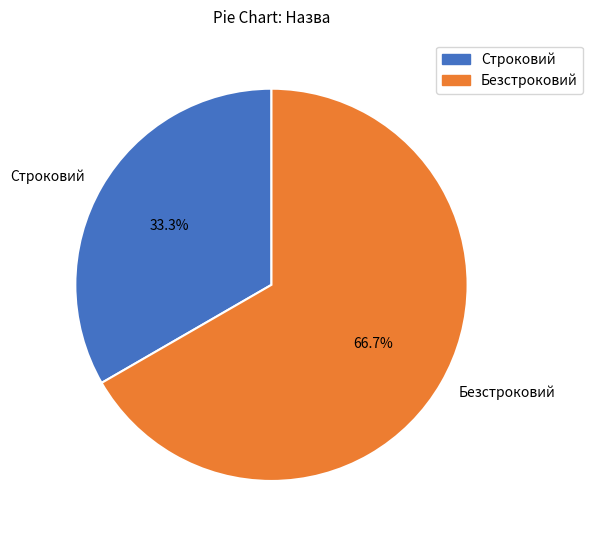

To the nearest percent, what portion does Безстроковий represent?

67%